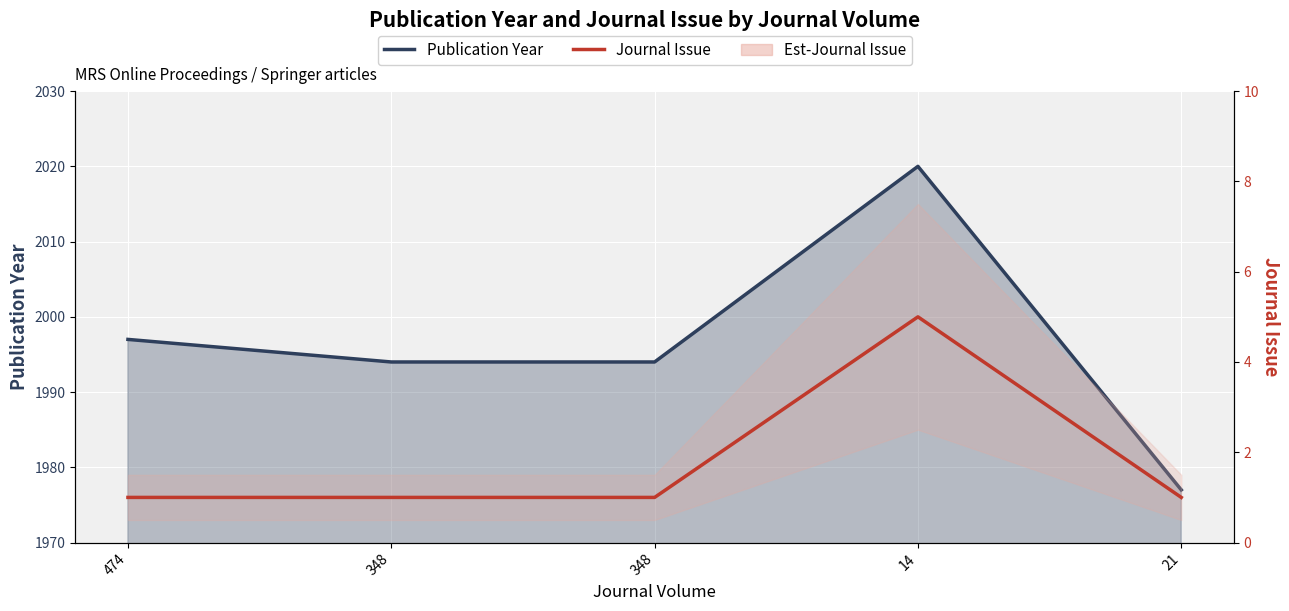

What is the label of the 4th point from the left?

14